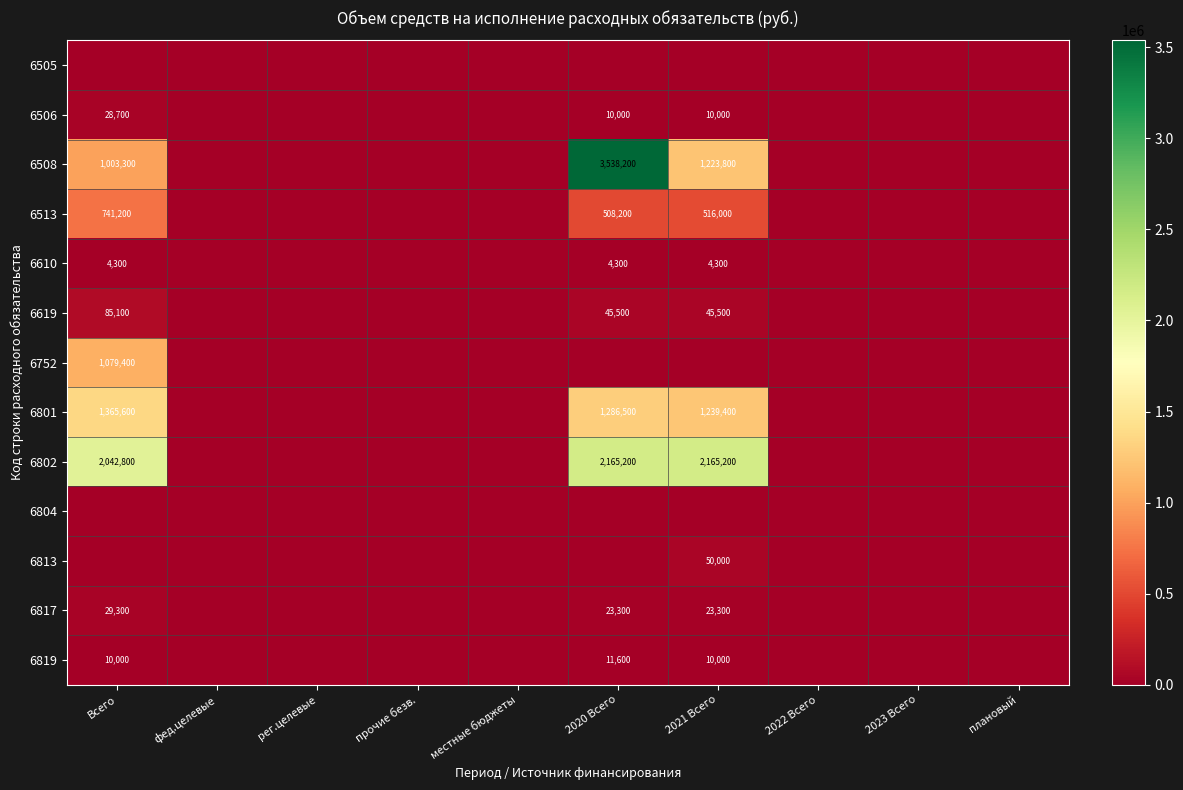

The value of 6619 at Всего is 85100. True or false?

True